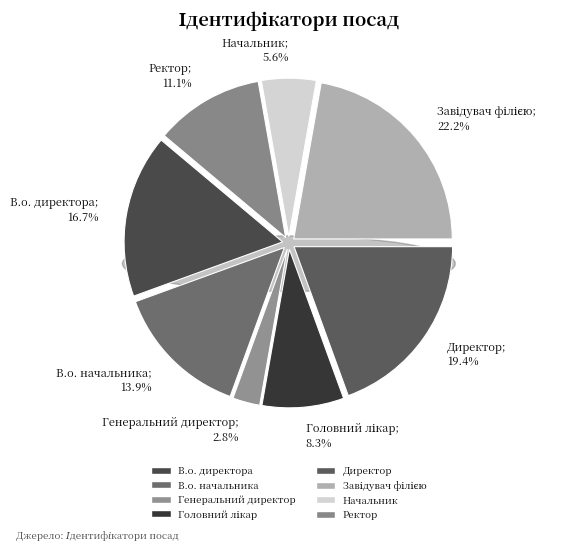

To the nearest percent, what is the combined percentage of Завідувач філією and Головний лікар?

31%